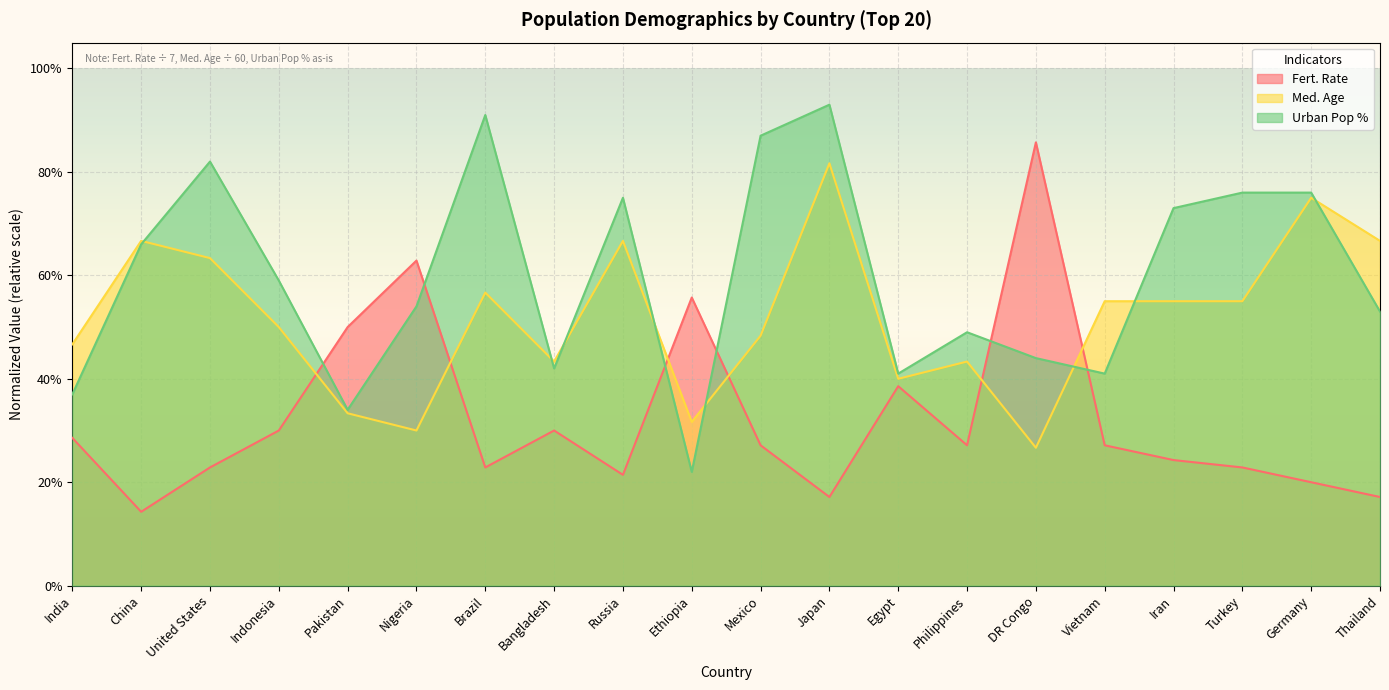

Where do Fert. Rate and Med. Age first cross each other?

Indonesia and Pakistan